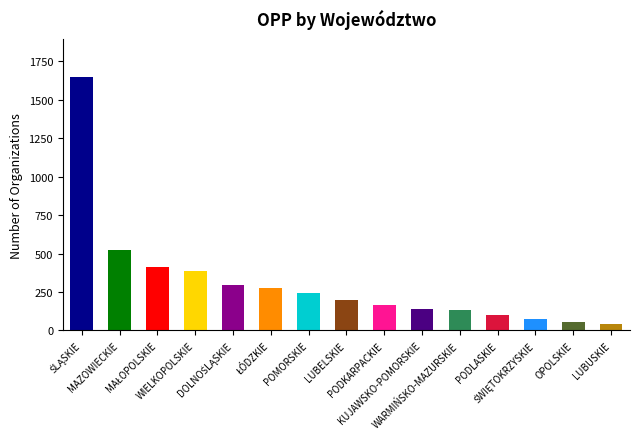

What position from the left is MAZOWIECKIE?

2